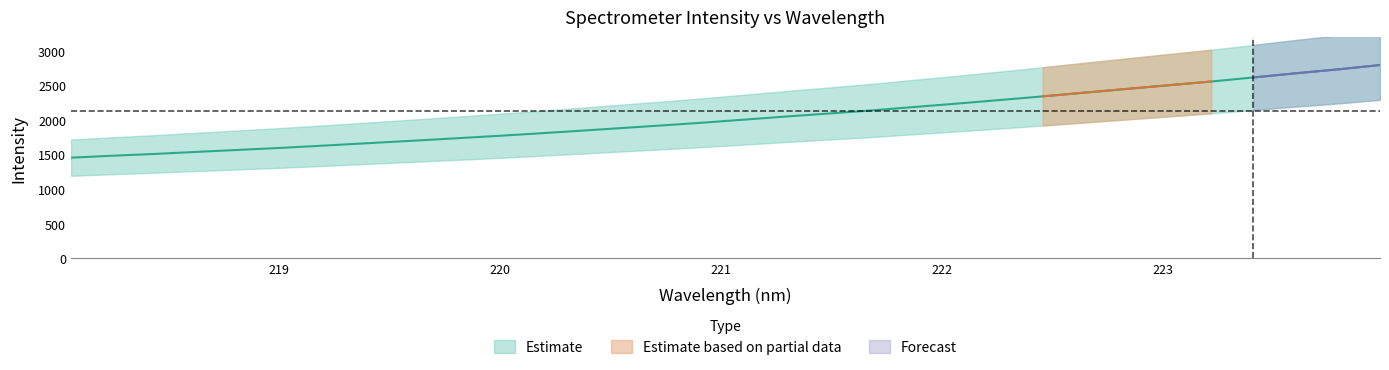

Where does the data first go above 2007?

221.1174